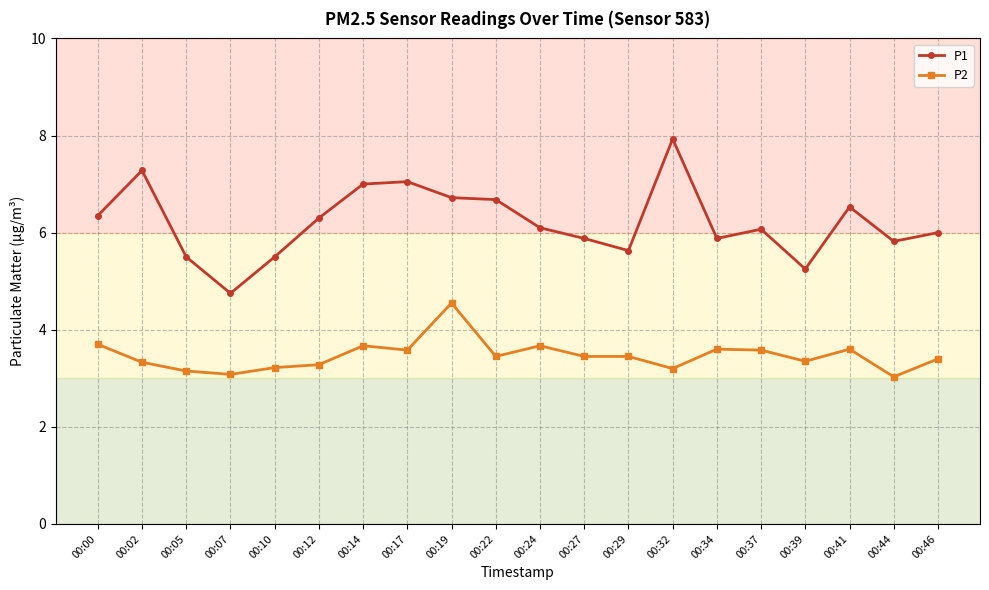

What is the sum of the P1 values at 00:14 and 00:10?

12.5